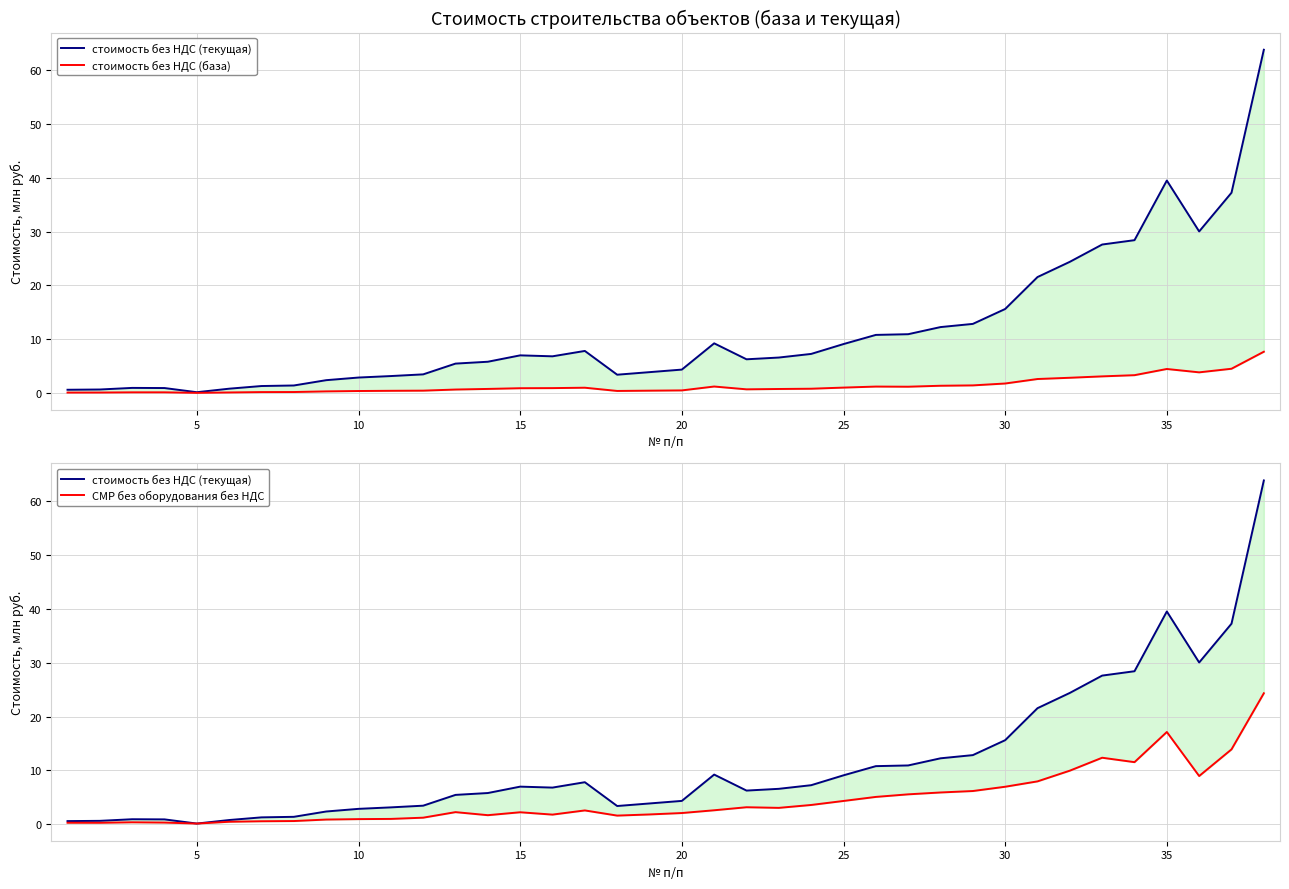

Count the number of categories in the chart.

38